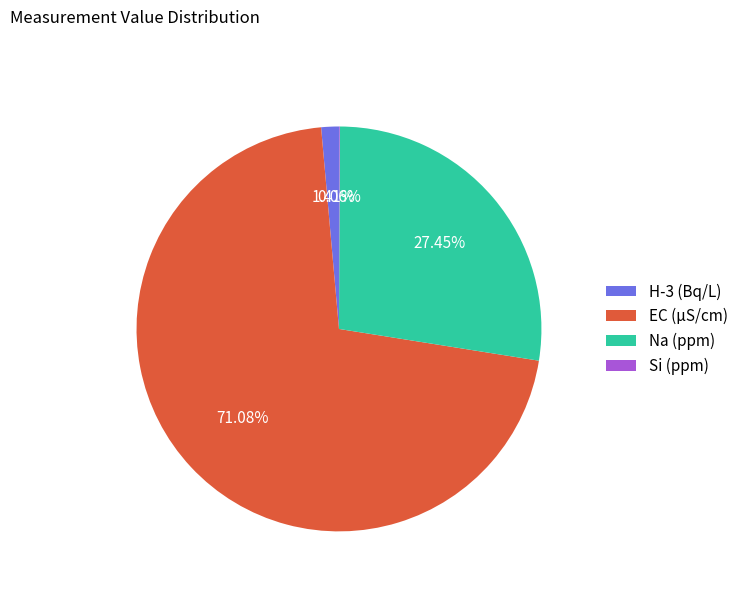

What is the largest slice in the pie chart?

EC (µS/cm)